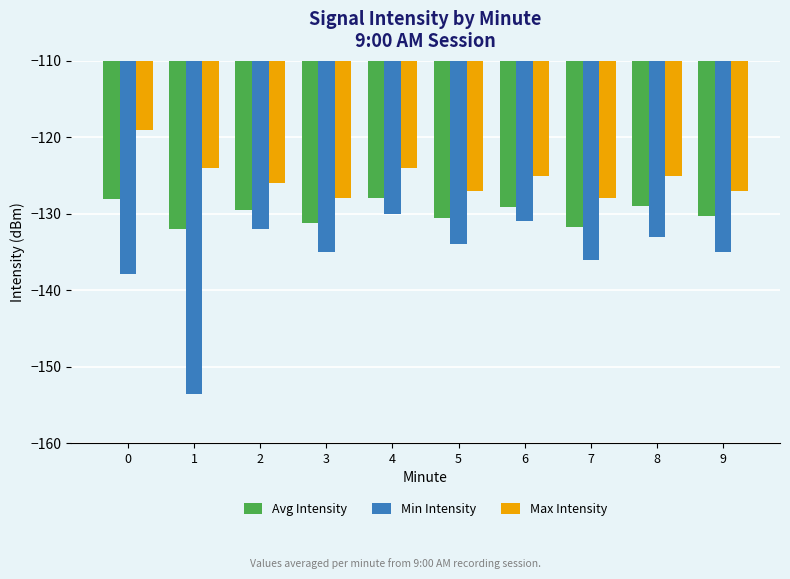

Read the Min Intensity value at 3.

-135.0